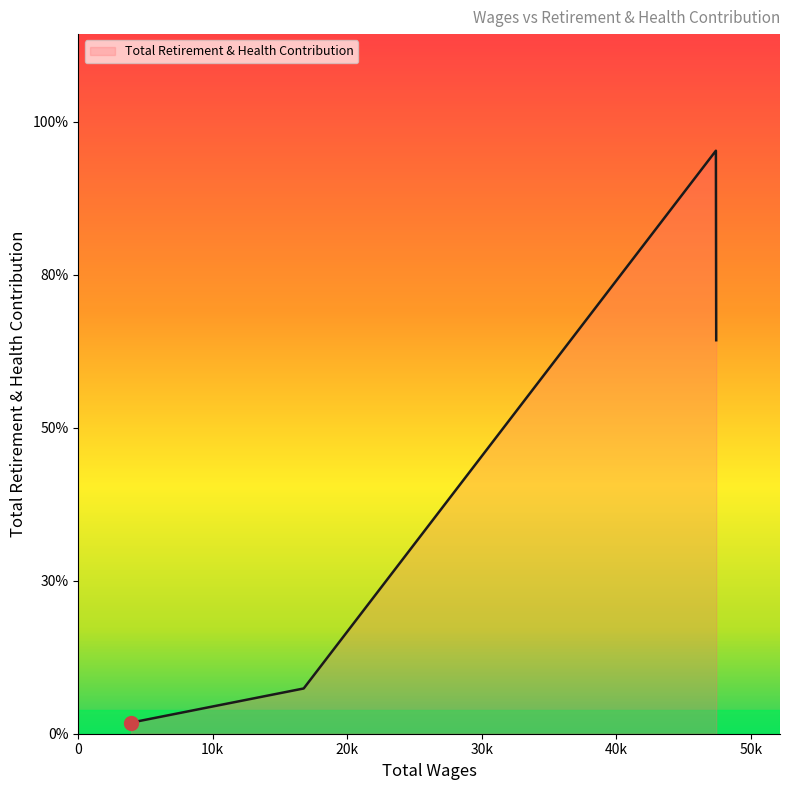

List the labels in order of value, smallest first.

3926.0, 16755.0, 47418.0, 47395.0